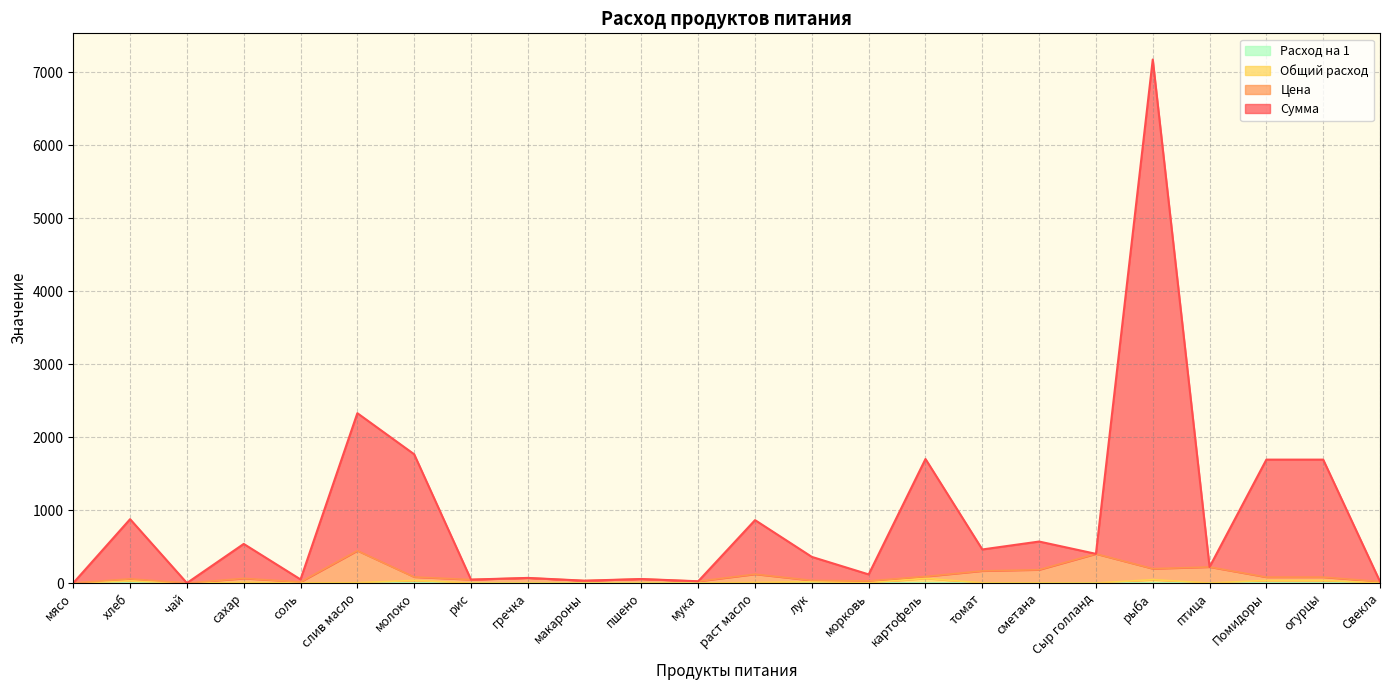

What is the total value across all series at рыба?

7177.7